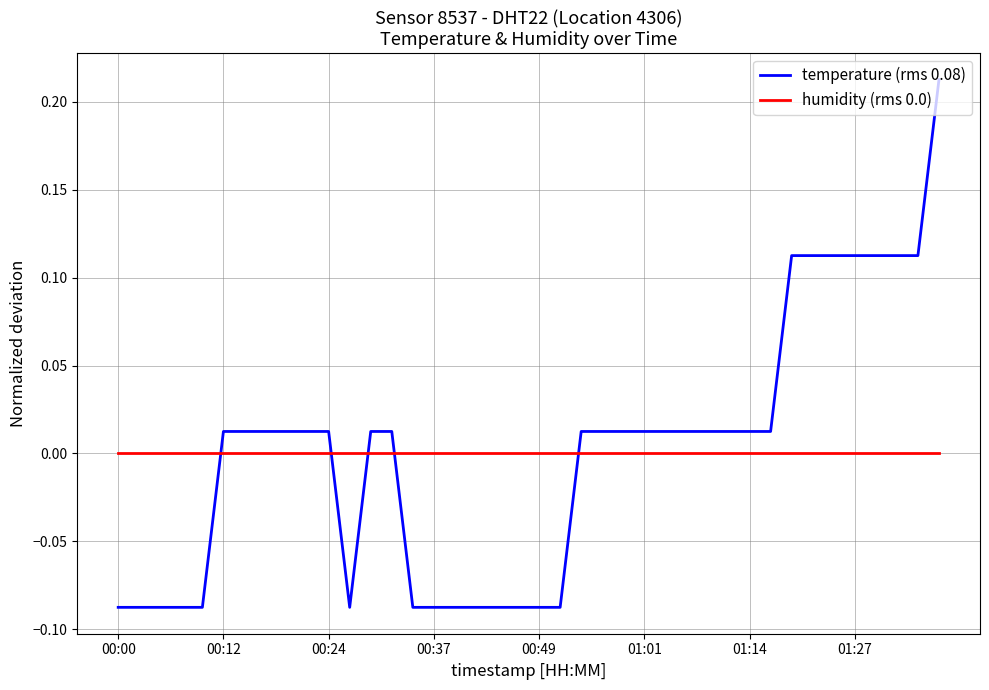

Which series ends up on top after the final intersection of humidity (rms 0.0) and temperature (rms 0.08)?

temperature (rms 0.08)